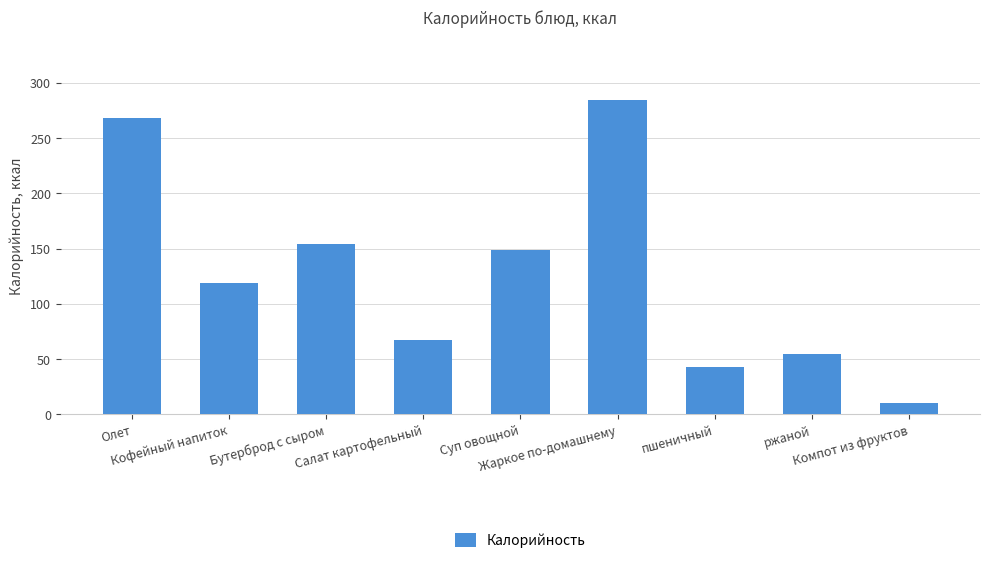

Reading left to right, extract all data points from this chart.

Олет=267.9	Кофейный напиток=118.8	Бутерброд с сыром=154.0	Салат картофельный=67.6	Суп овощной=148.5	Жаркое по-домашнему=284.6	пшеничный=42.9	ржаной=54.3	Компот из фруктов=10.0